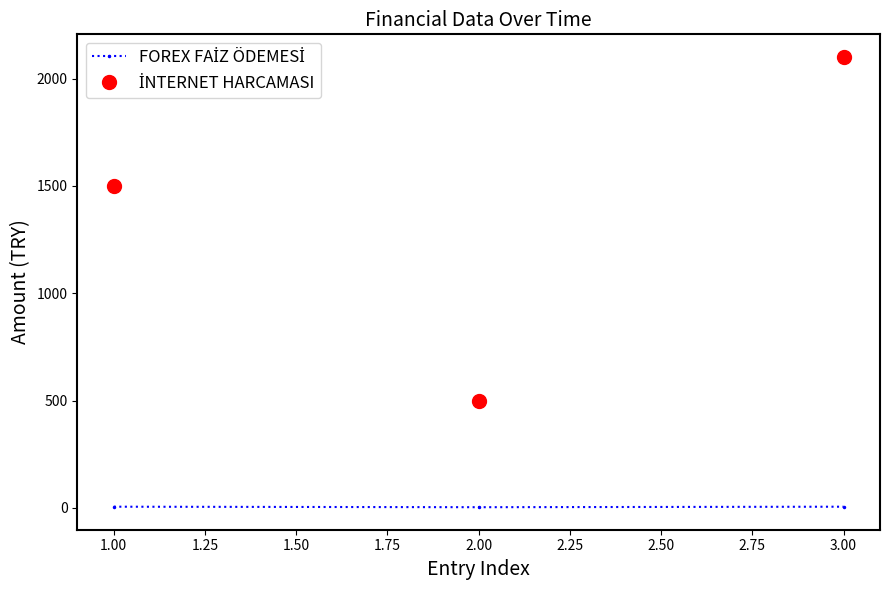

How many categories are shown in the chart?

3